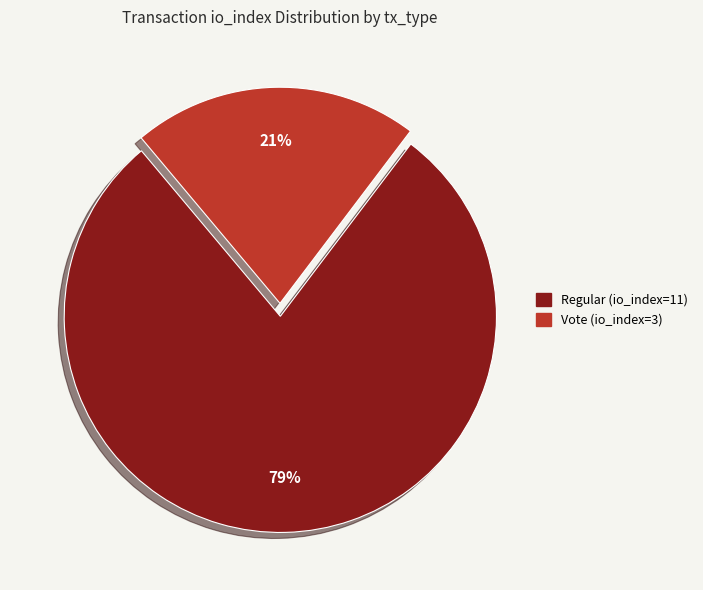

Rank the categories by value from highest to lowest.

Regular (io_index=11), Vote (io_index=3)